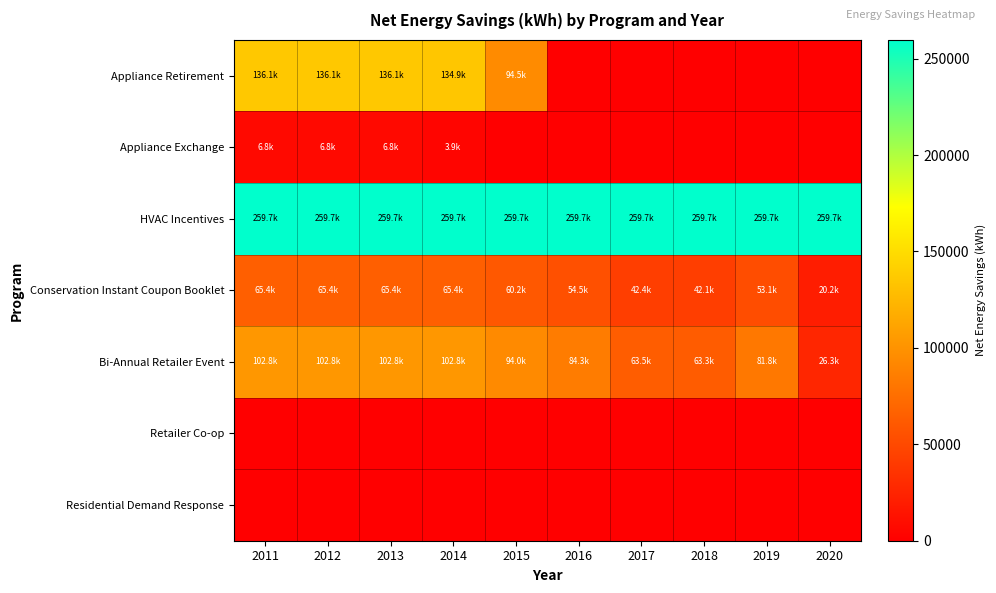

Which series has the widest spread of values?

Appliance Retirement